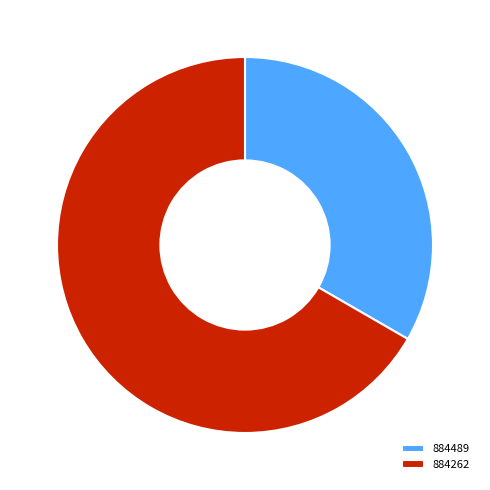

Combined, do 884489 and 884262 account for over 50%?

Yes